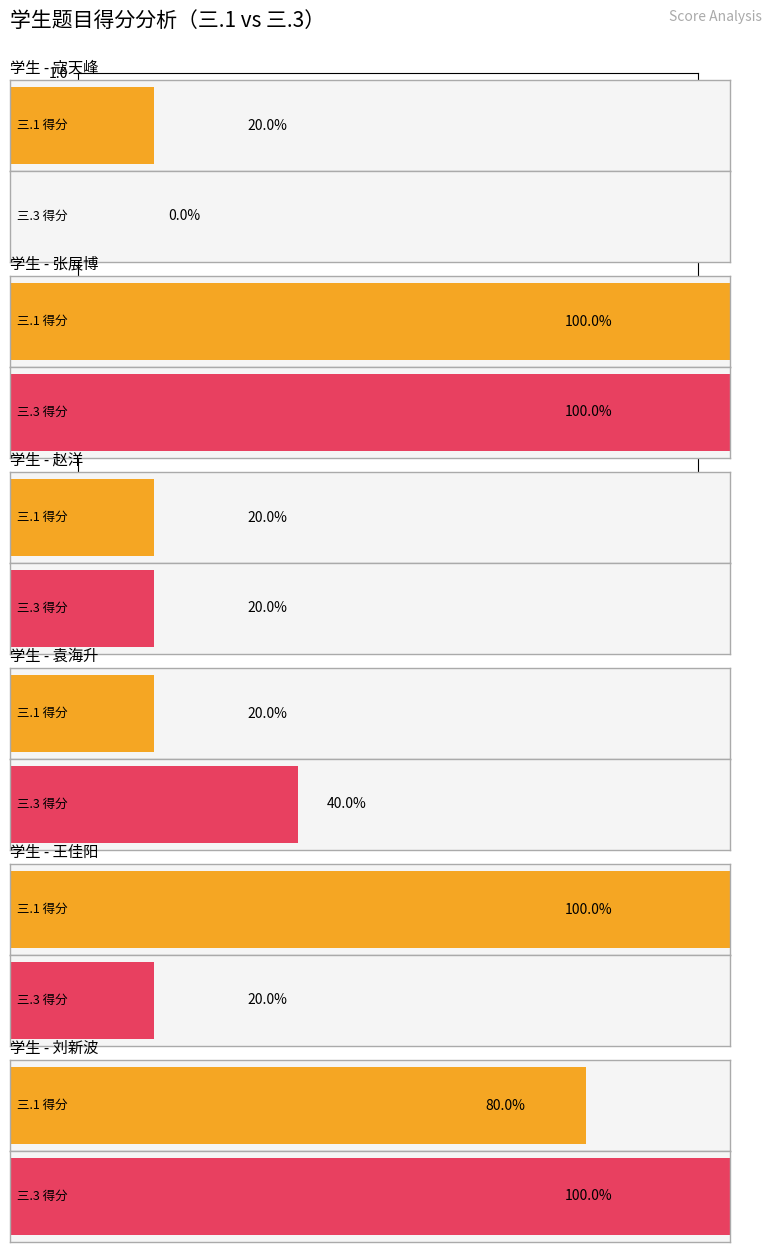

Rank the categories by 三.3(5分) value from lowest to highest.

寇天峰, 赵洋, 王佳阳, 袁海升, 张展博, 刘新波